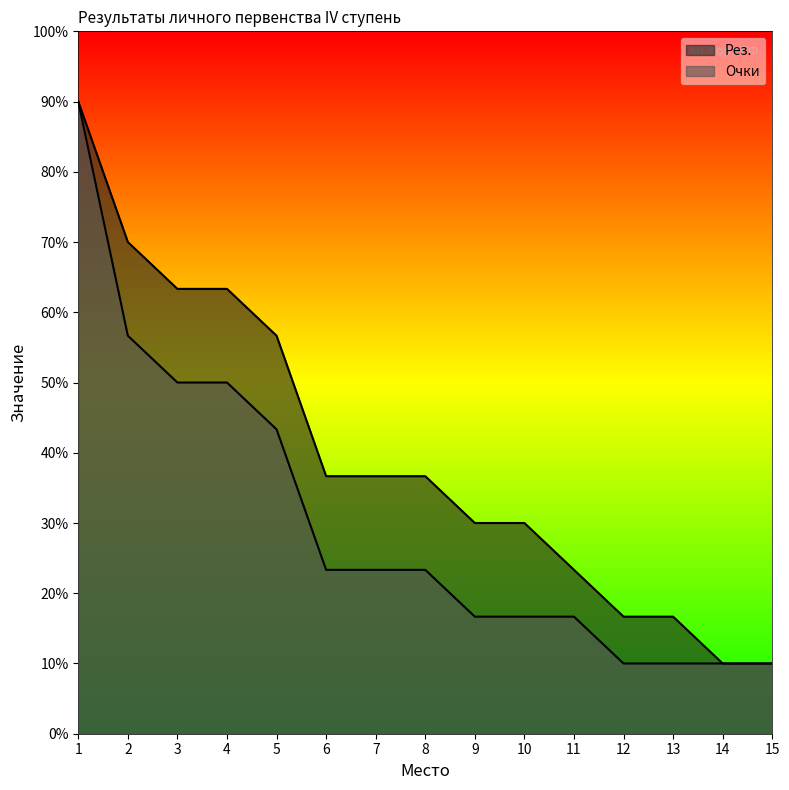

Reading left to right, list all the values displayed in this chart.

Рез.: 90.0	70.0	63.3	63.3	56.7	36.7	36.7	36.7	30.0	30.0	23.3	16.7	16.7	10.0	10.0
Очки: 90.0	56.7	50.0	50.0	43.3	23.3	23.3	23.3	16.7	16.7	16.7	10.0	10.0	10.0	10.0